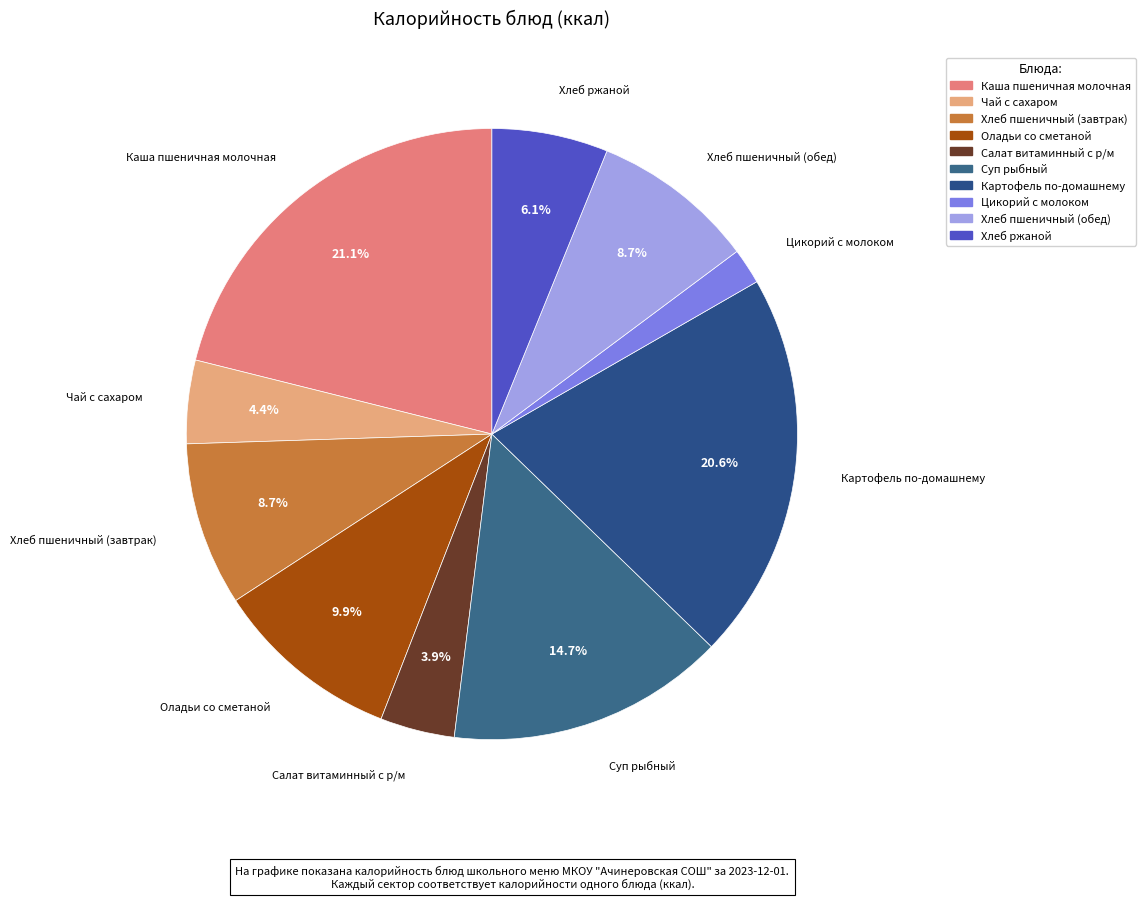

Which has a higher value, Хлеб пшеничный (обед) or Цикорий с молоком?

Хлеб пшеничный (обед)